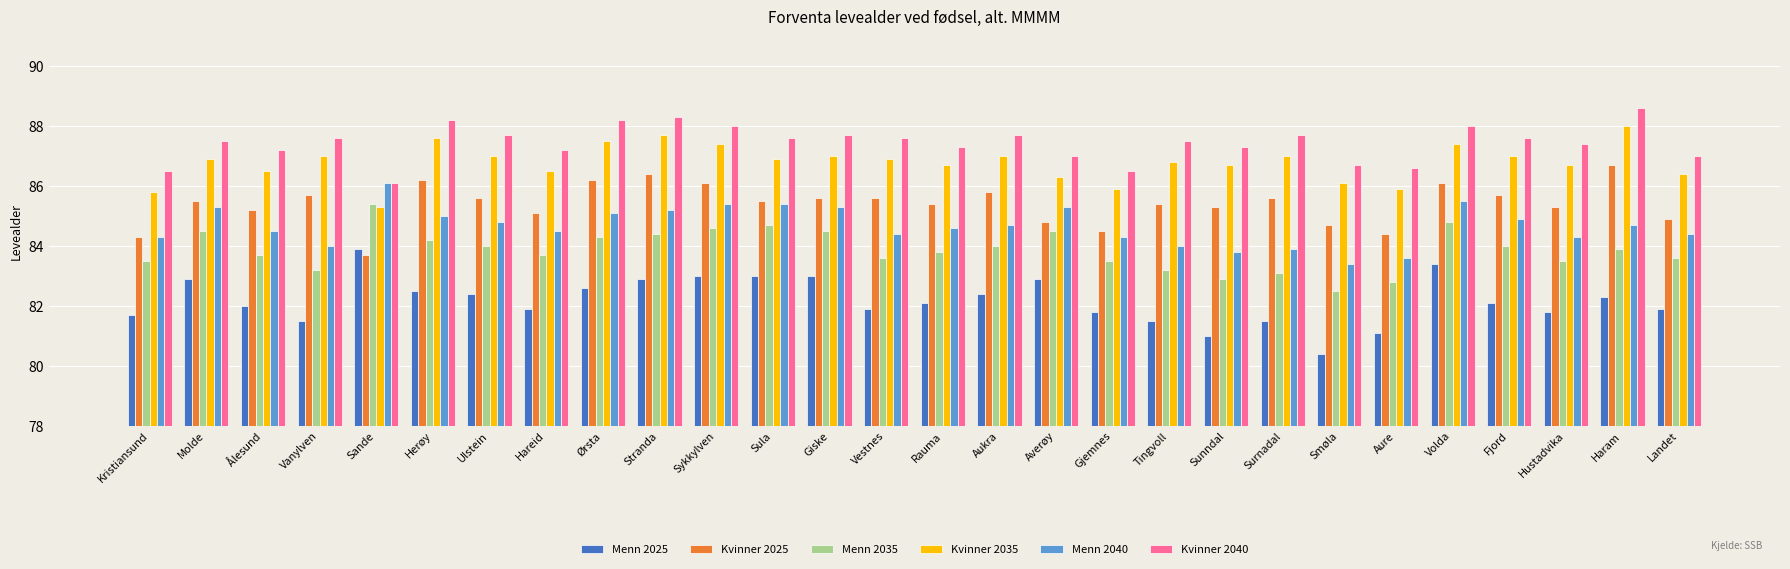

The value of Kvinner 2025 at Averøy is 84.8. True or false?

True